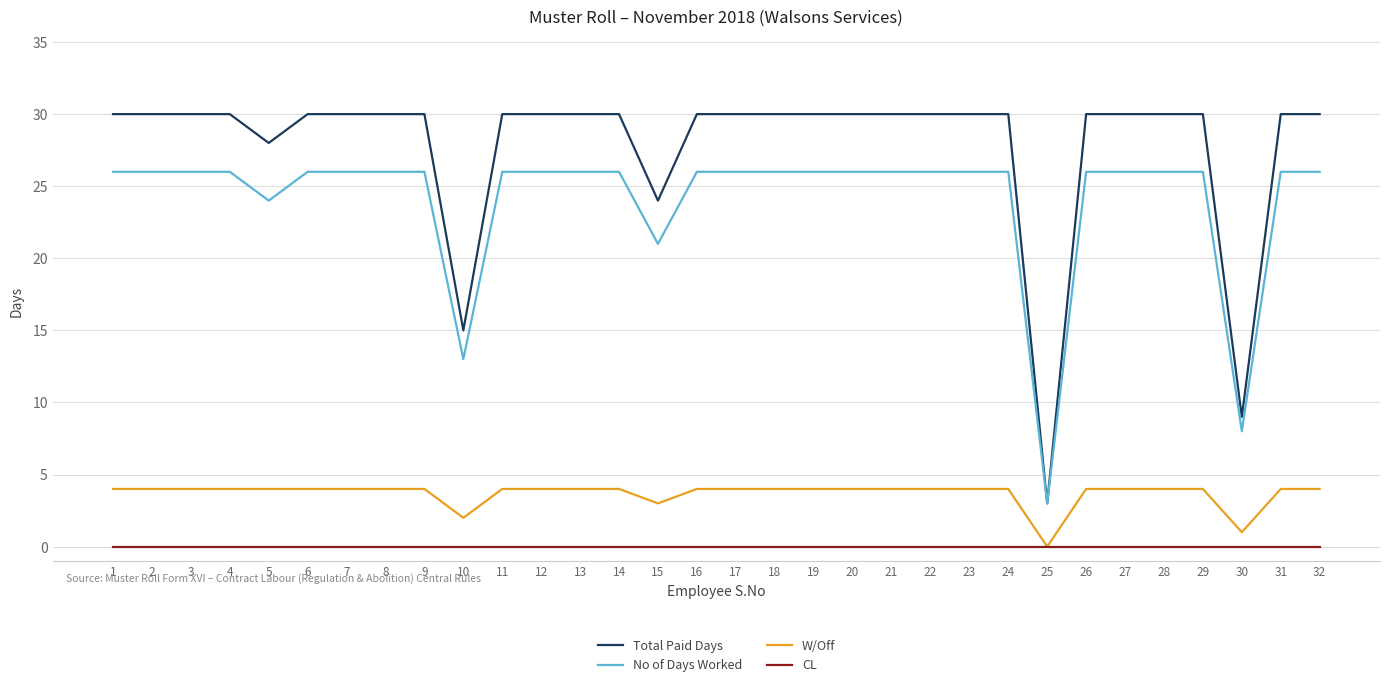

True or false: W/Off and Total Paid Days cross at least once.

False